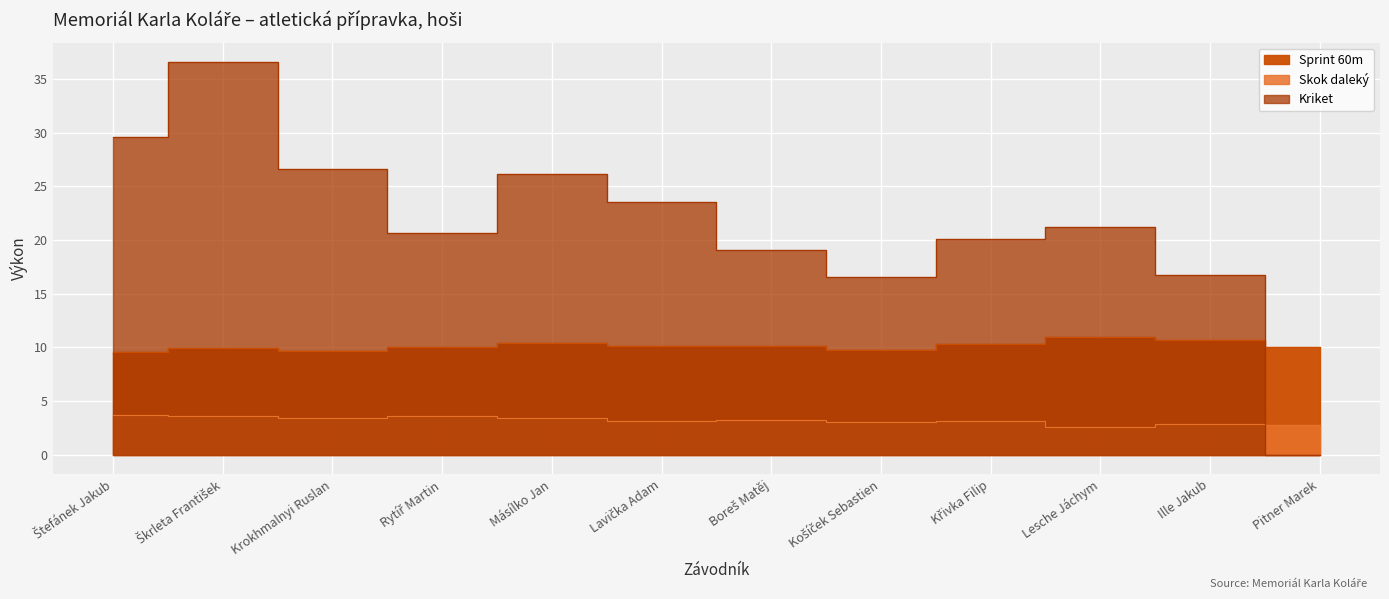

Count the number of data series in this chart.

3